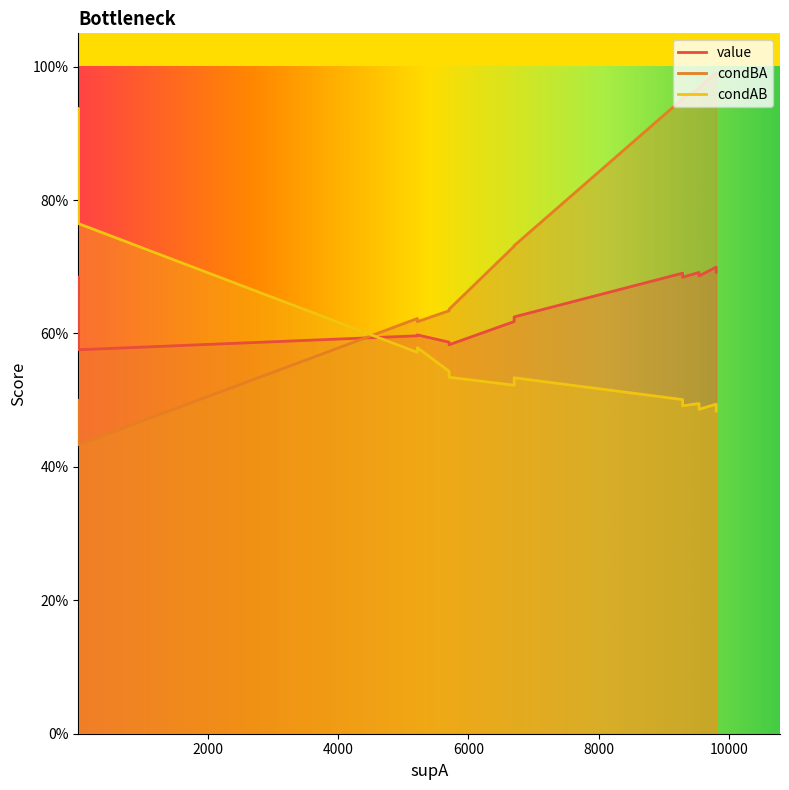

The condAB series shows 0.9 at 5218. True or false?

False